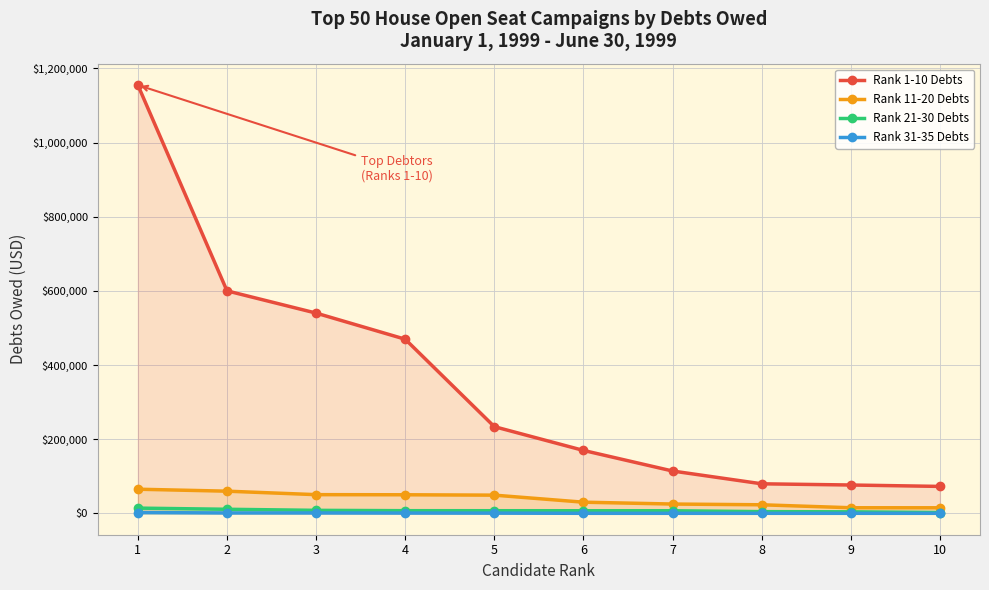

Rank the categories by Rank 31-35 Debts value from lowest to highest.

6, 7, 8, 9, 10, 5, 4, 3, 2, 1